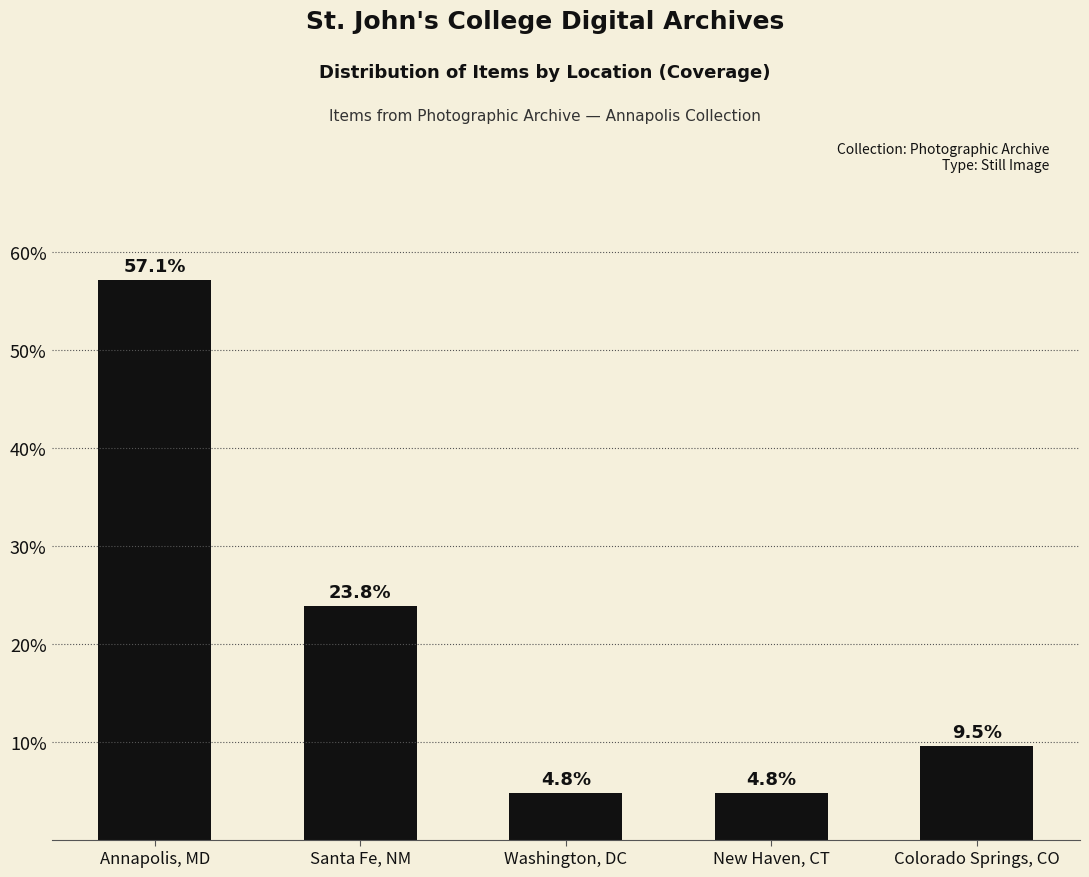

What is the change in value from Santa Fe, NM to New Haven, CT?

-19.0